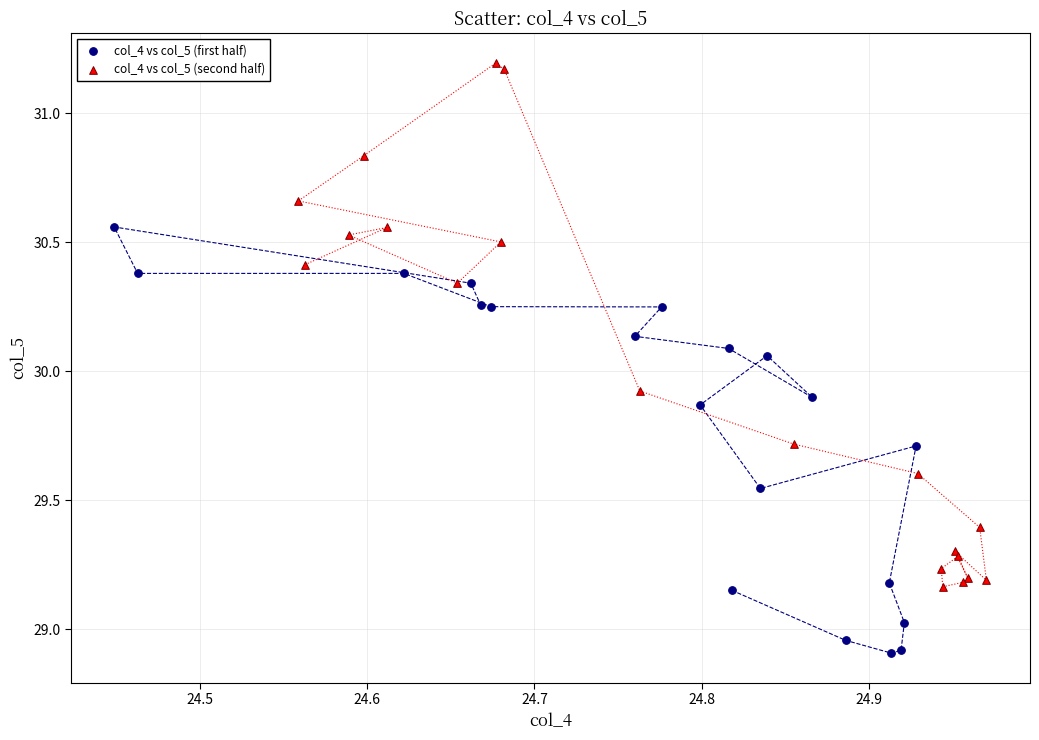

Which series has the widest spread of Y values?

col_4 vs col_5 (second half)